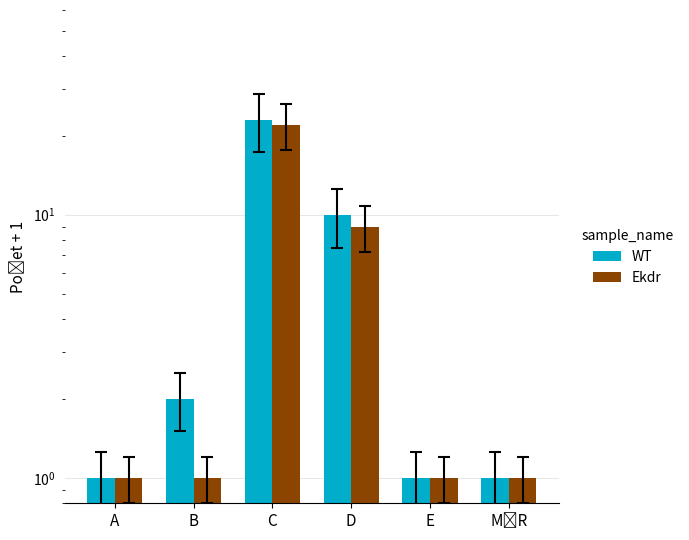

The Ekdr series shows 22 at C. True or false?

True